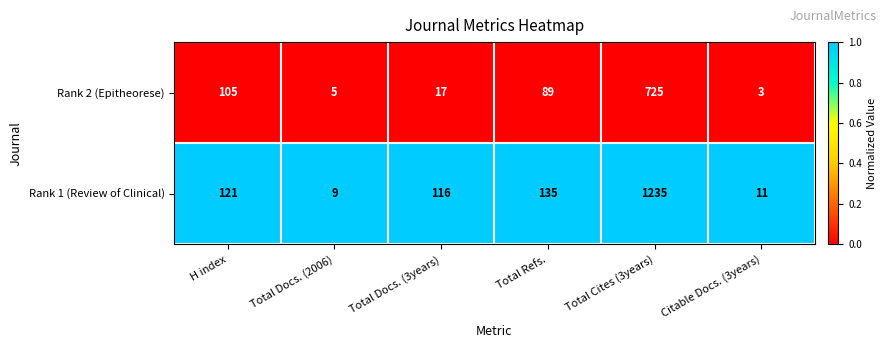

What is the minimum value shown in the chart?

3